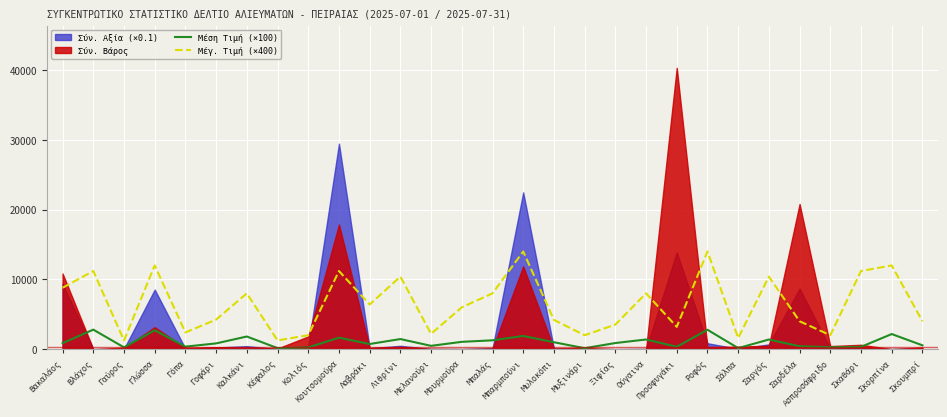

True or false: Μέγ. Τιμή (×400) has a value of 1252.0 at Κέφαλος.

True